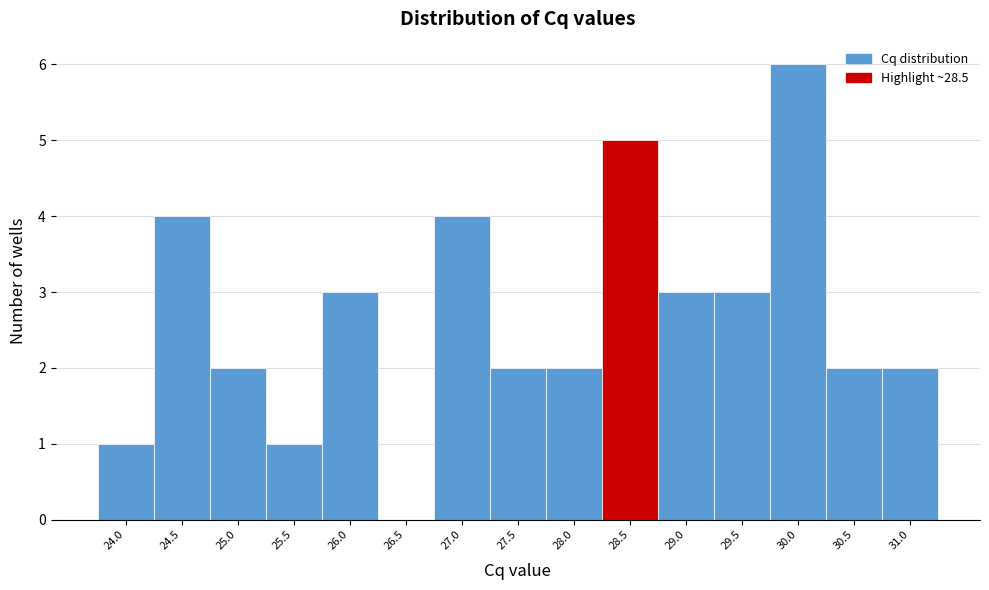

Reading left to right, transcribe all the data shown in this chart.

24.0=1	24.5=4	25.0=2	25.5=1	26.0=3	26.5=0	27.0=4	27.5=2	28.0=2	28.5=5	29.0=3	29.5=3	30.0=6	30.5=2	31.0=2